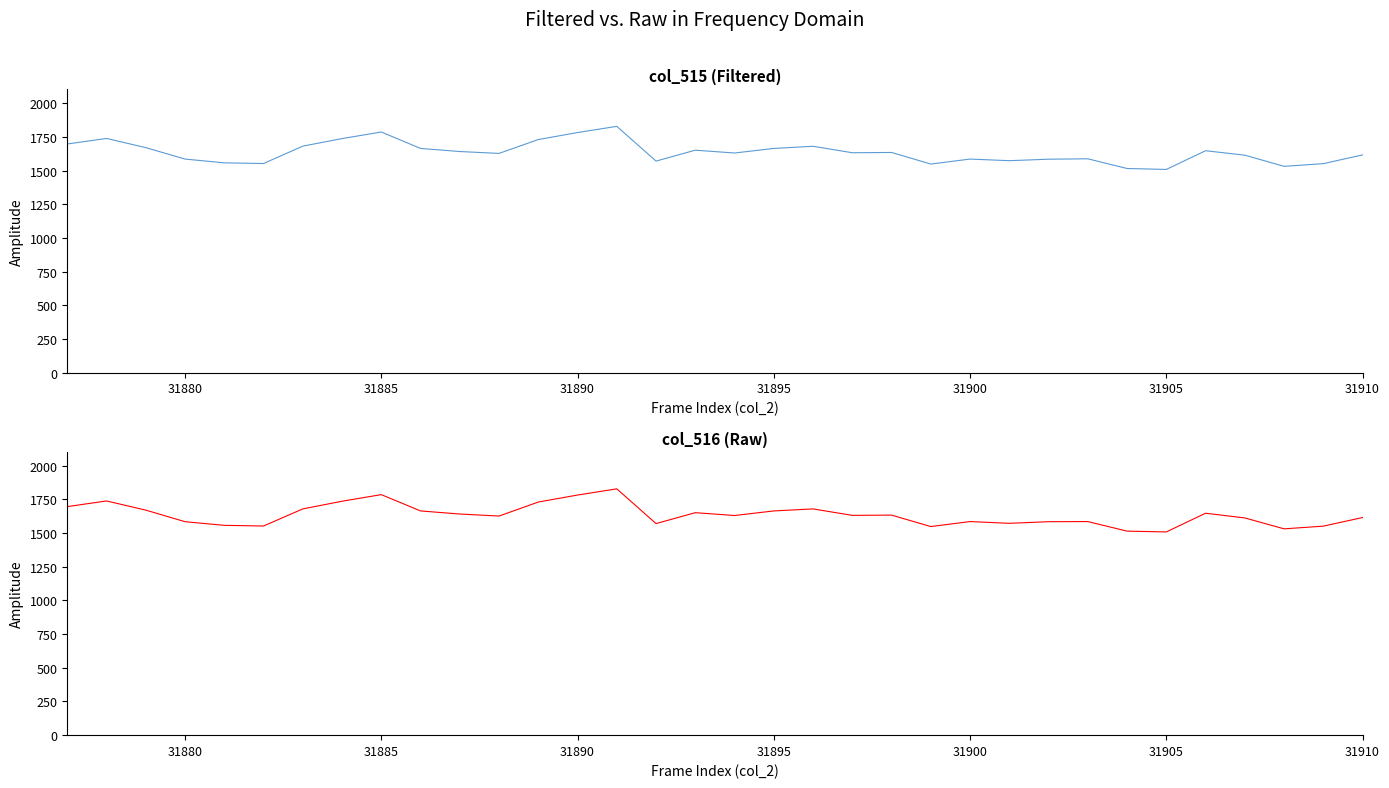

True or false: col_516 and col_515 cross at least once.

False